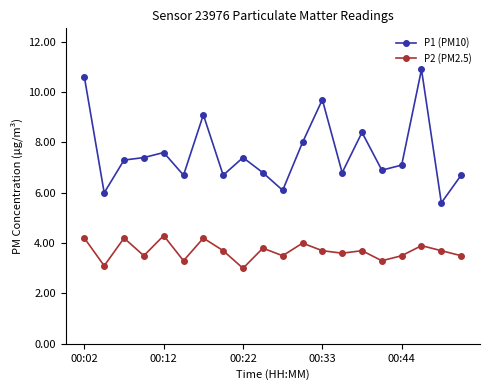

True or false: P1 (PM10) and P2 (PM2.5) intersect in this chart.

False